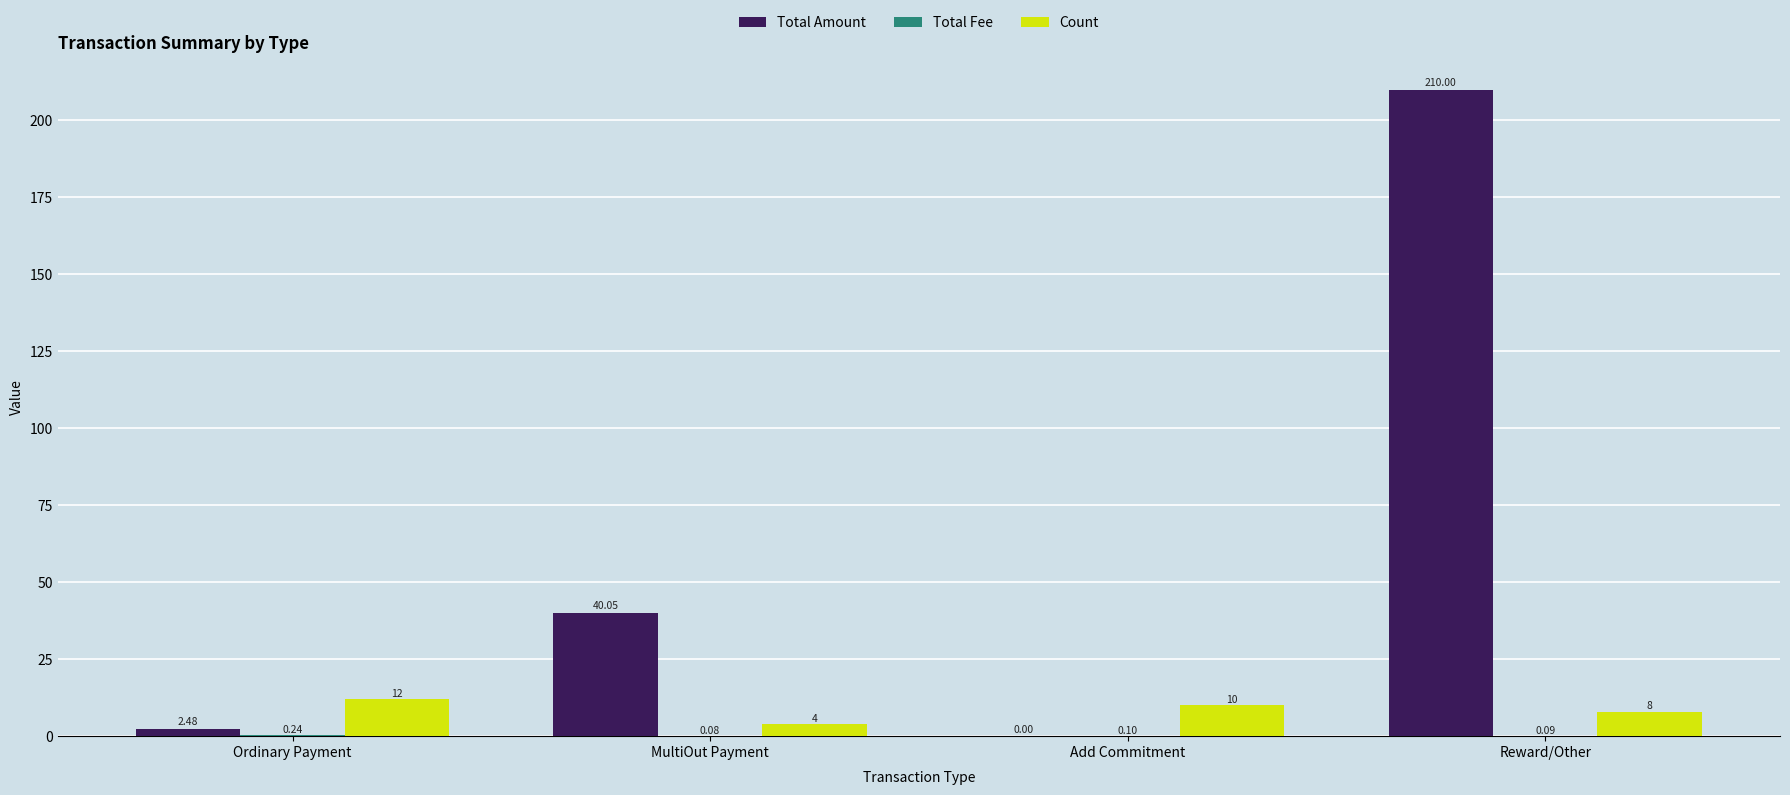

Count the number of data series in this chart.

3